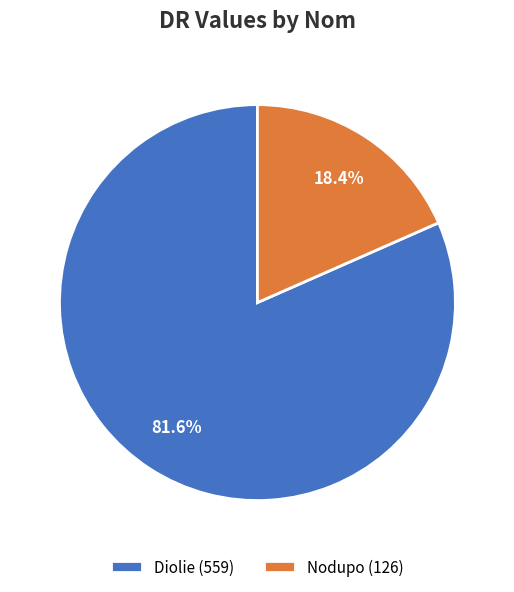

Which slice is the largest?

Diolie